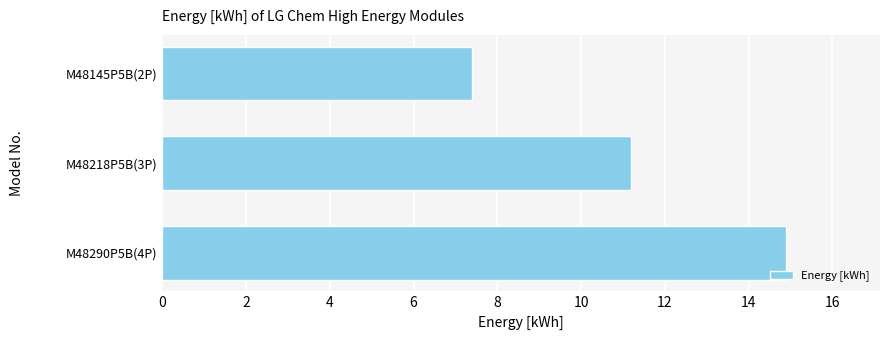

Count the number of categories in the chart.

3